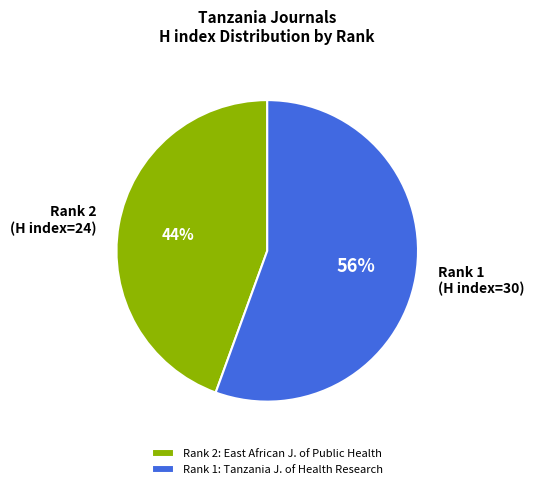

Which slice is the smallest?

Rank 2: East African J. of Public Health